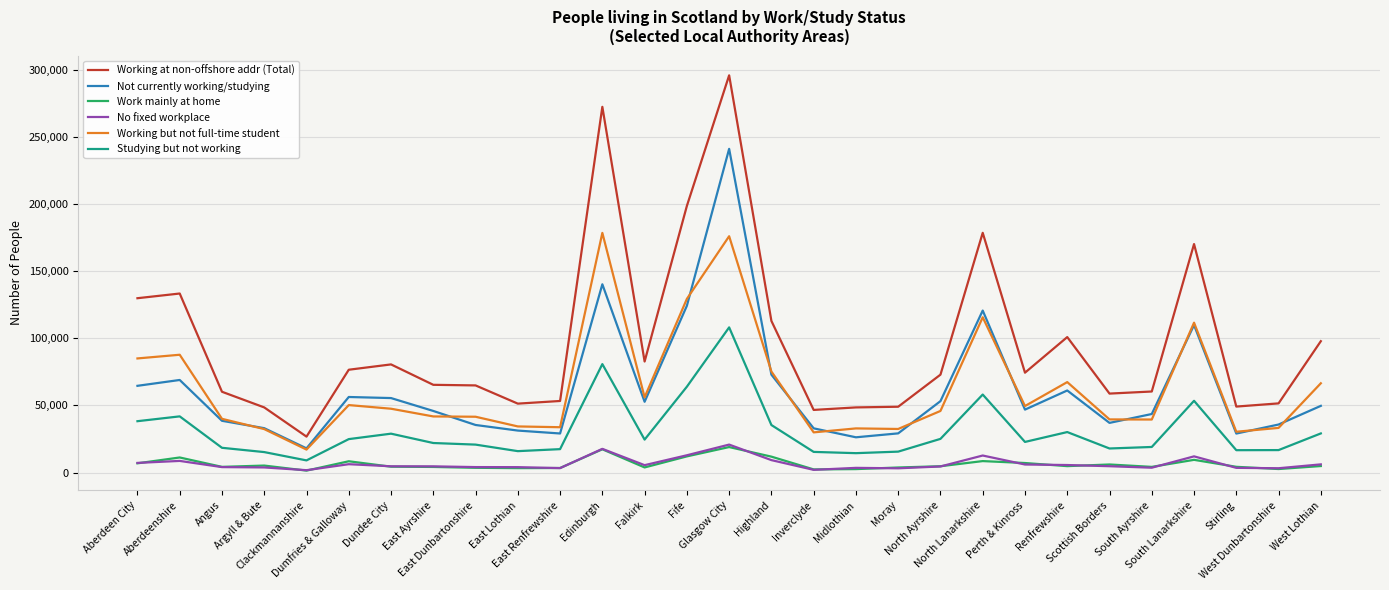

Which series has the widest spread of values?

Working at non-offshore addr (Total)